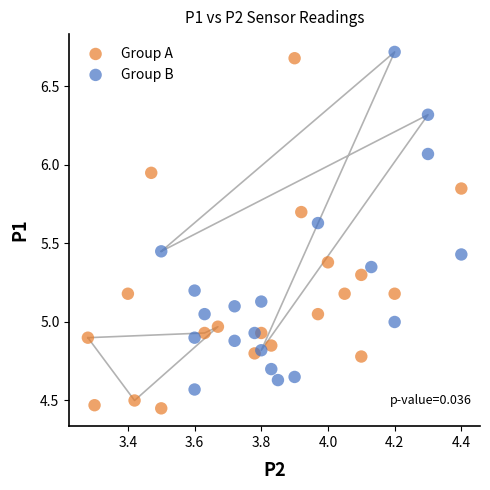

Which series reaches the minimum Y coordinate?

Group A